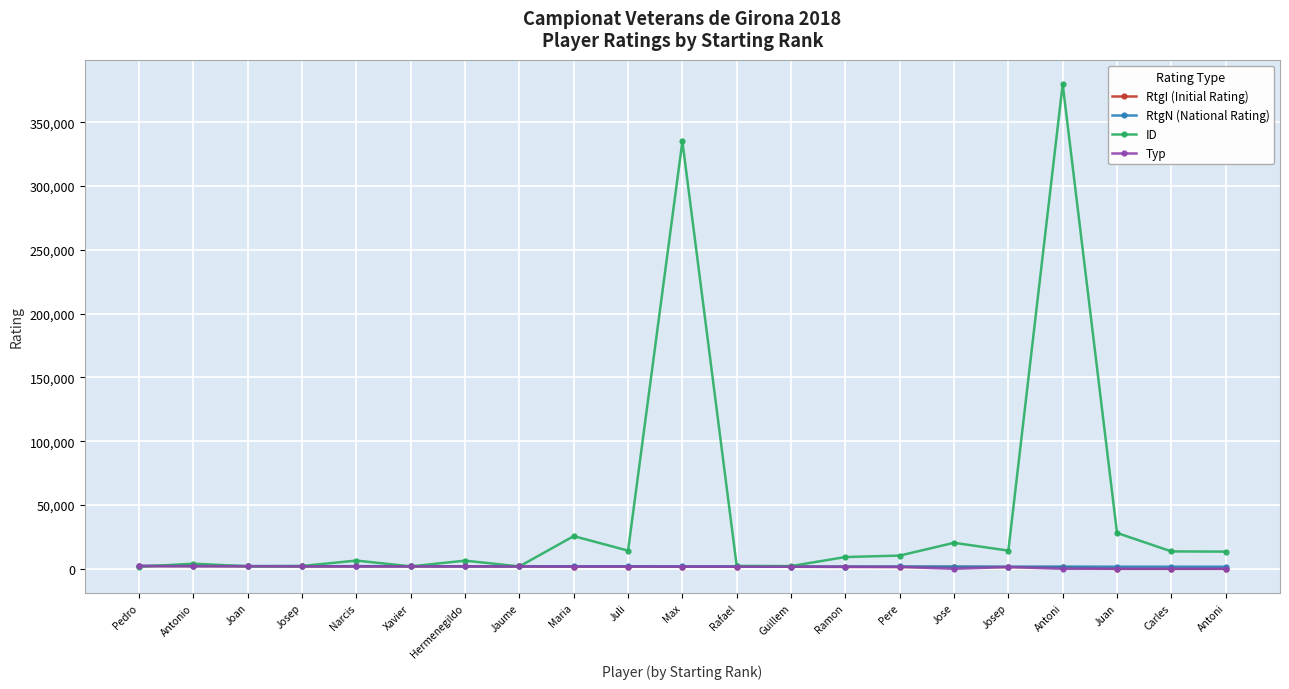

Which series has the largest total across all categories?

ID